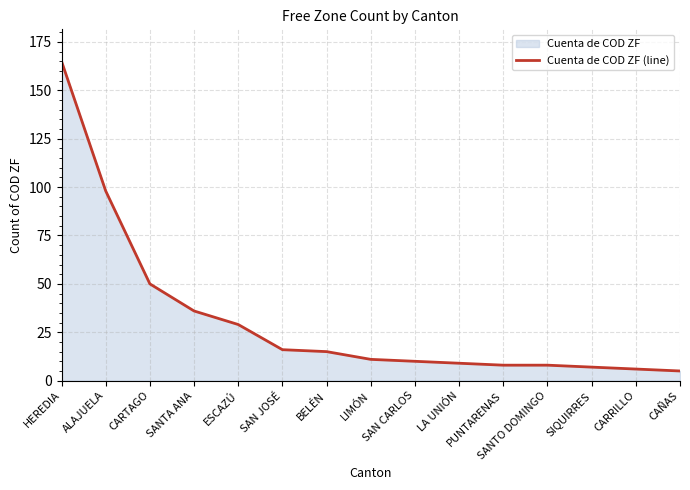

How many lines are shown in the chart?

1